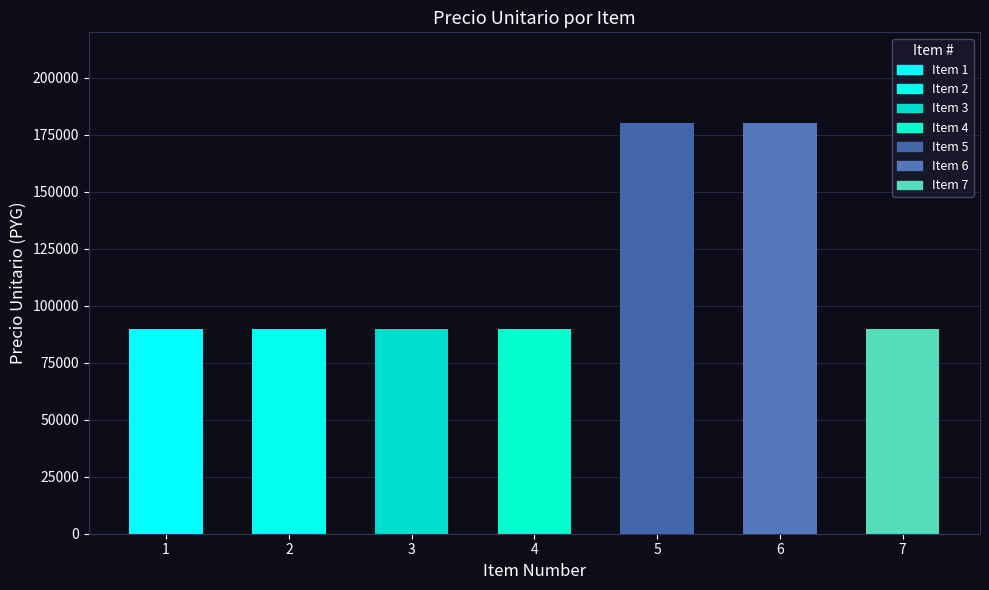

How many values are between 90000 and 180000?

7